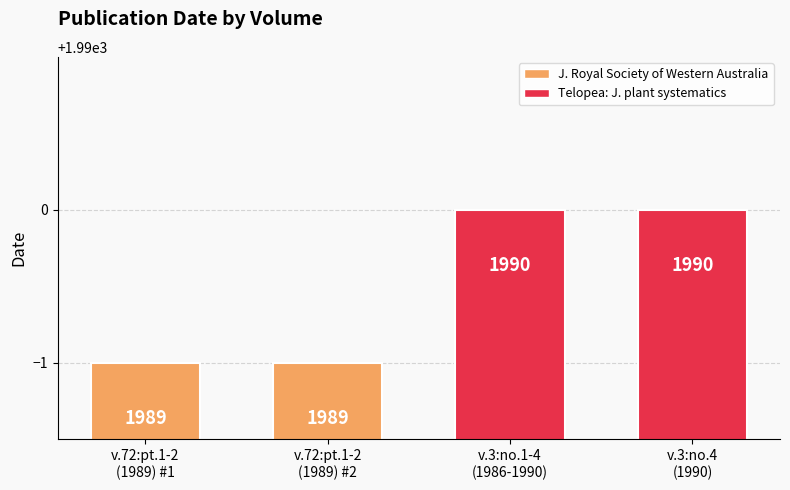

What is the smallest value displayed?

1989